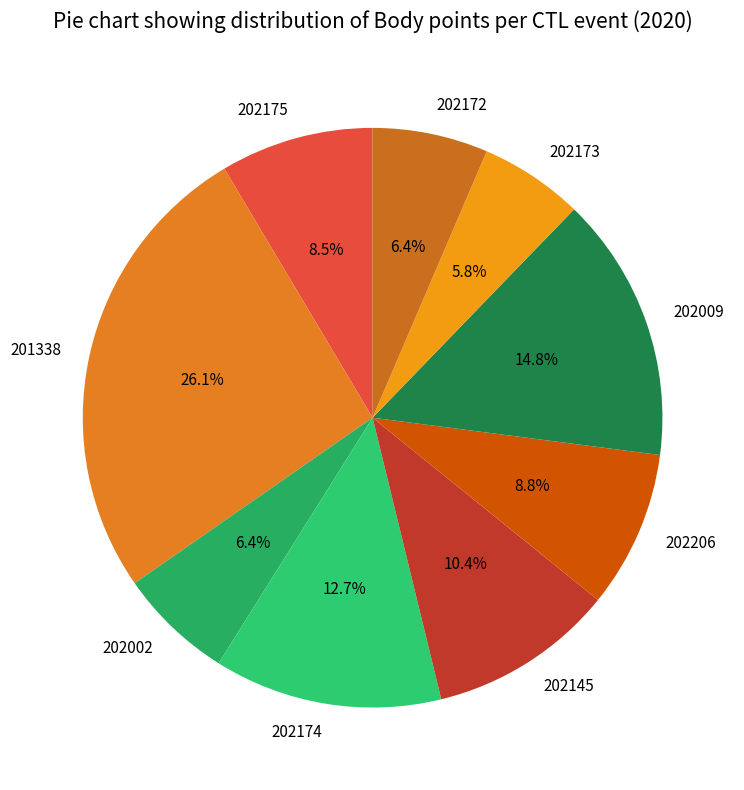

What is the ratio of the value at 202206 to the value at 202009?

0.6